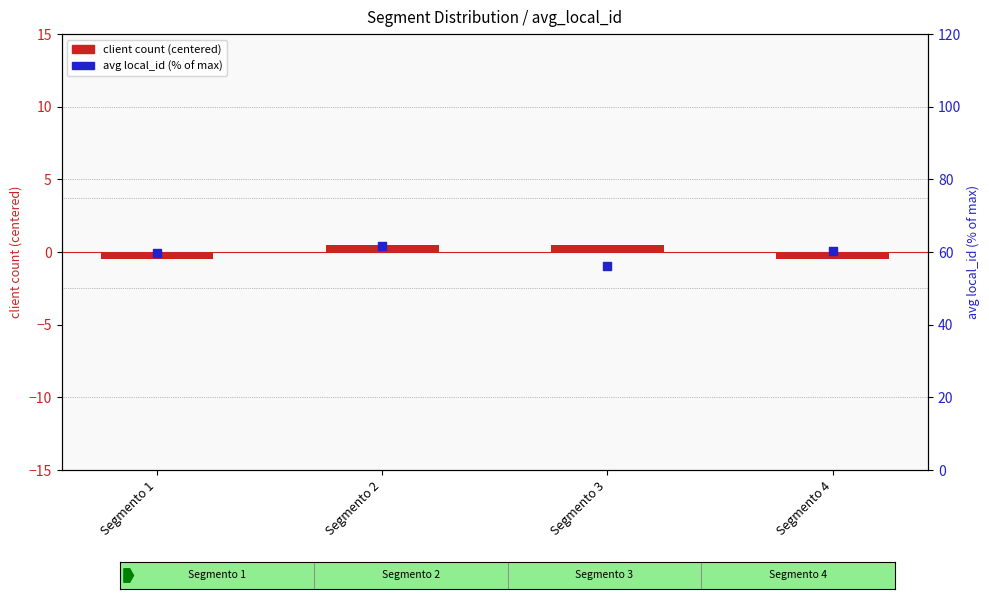

Which series reaches the minimum Y coordinate?

client count (centered)